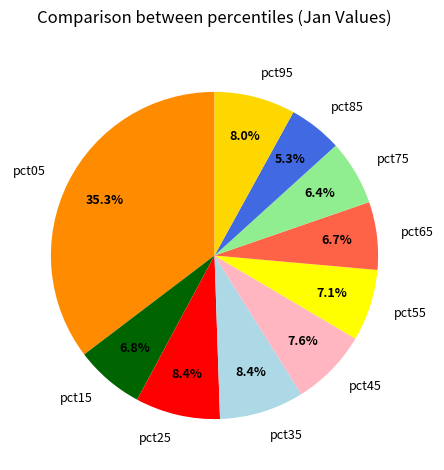

What percentage do pct15 and pct55 together represent?

13.9%